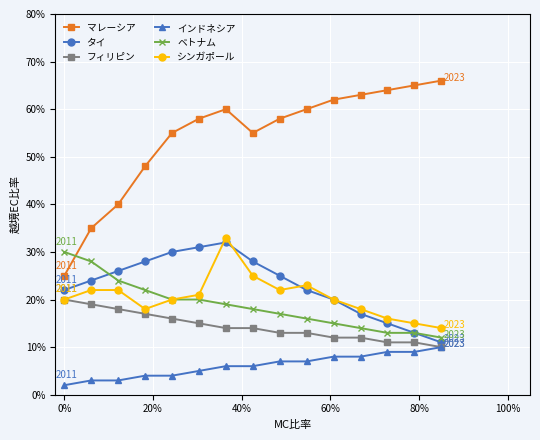

True or false: シンガポール and マレーシア cross at least once.

False